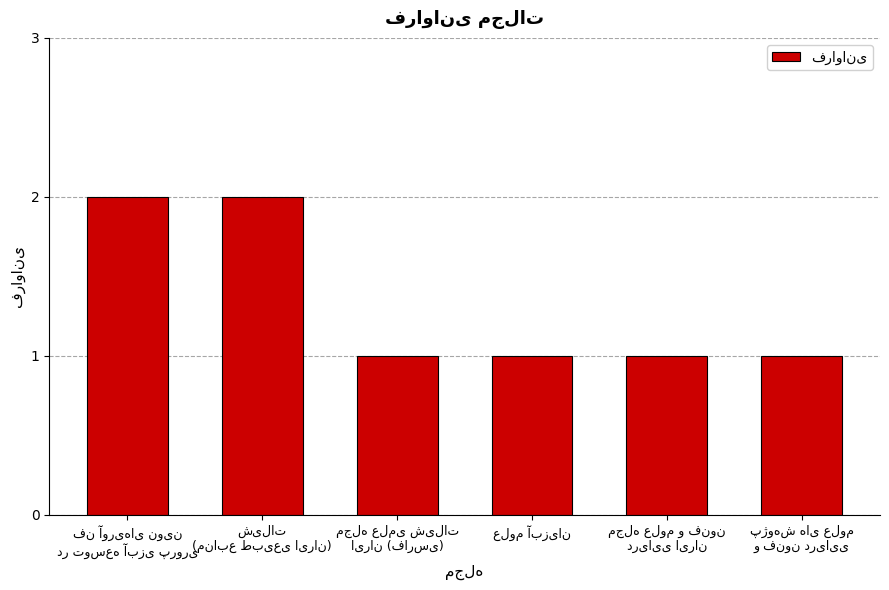

Reading right to left, list all the values displayed in this chart.

1	1	1	1	2	2